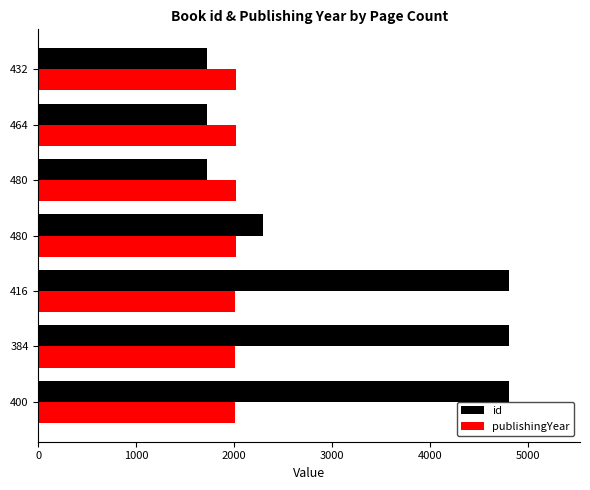

What are all the series names shown in the legend?

id, publishingYear